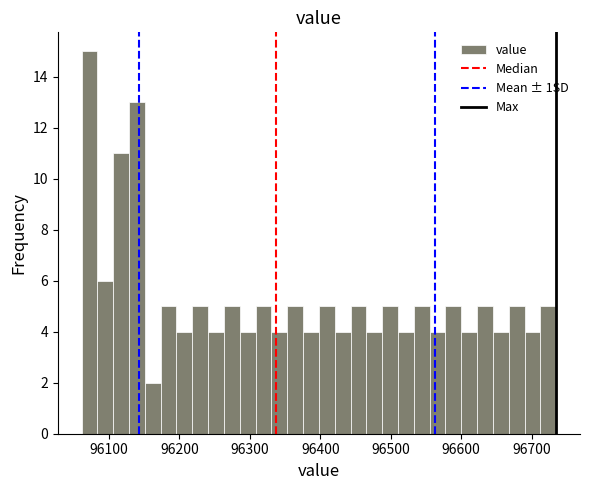

Around what value on the x-axis is the tallest bar? Give the approximate position of its centre, as read against the axis.

96070